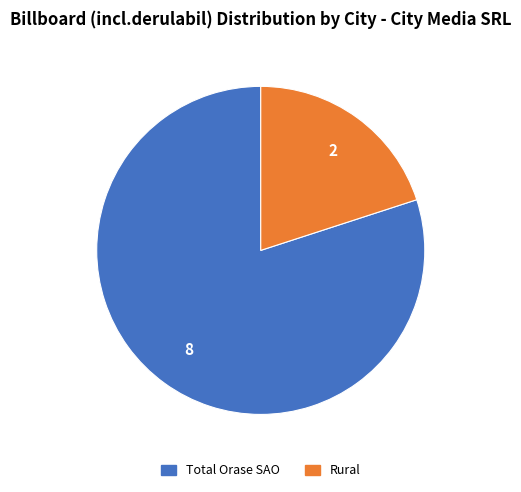

Is there a majority slice in this chart?

Yes